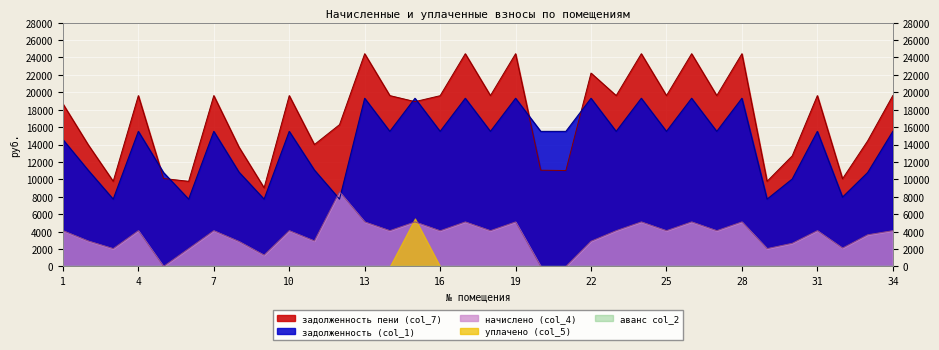

Which has a higher value, 8 or 7?

7